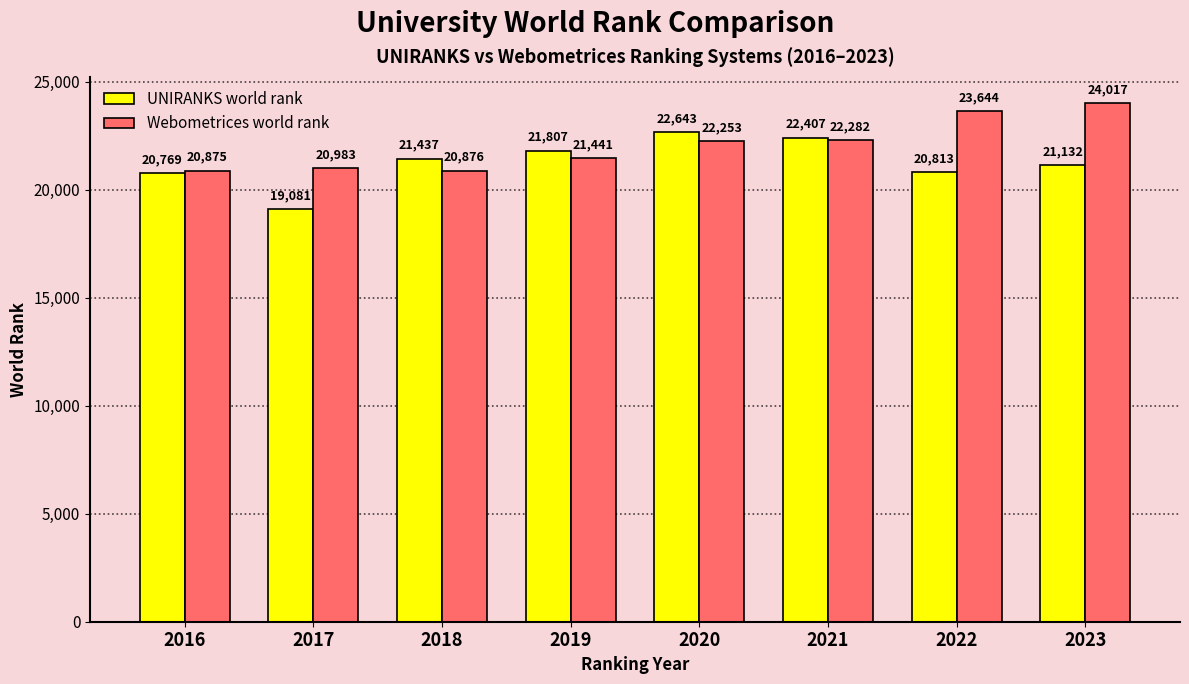

What is the approximate value of Webometrices world rank at 2017, to the nearest 10?

20980